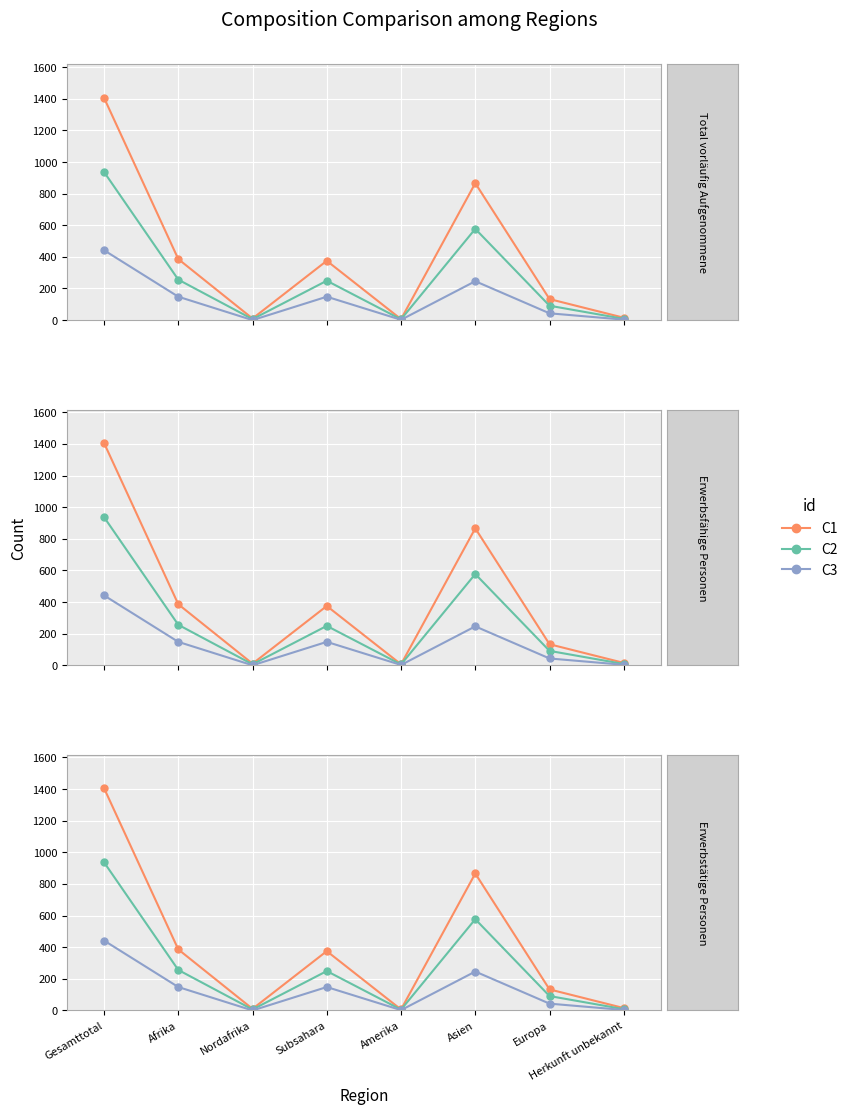

True or false: C3 has a value of 239 at Afrika.

False